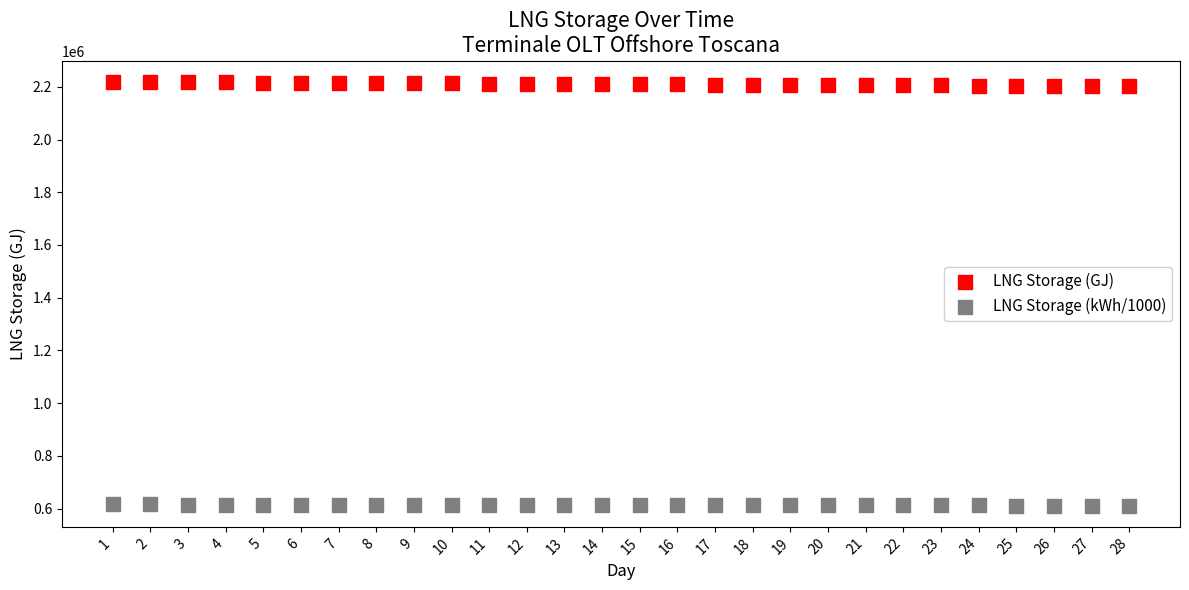

Which series contains the lowest Y value?

LNG Storage (kWh/1000)